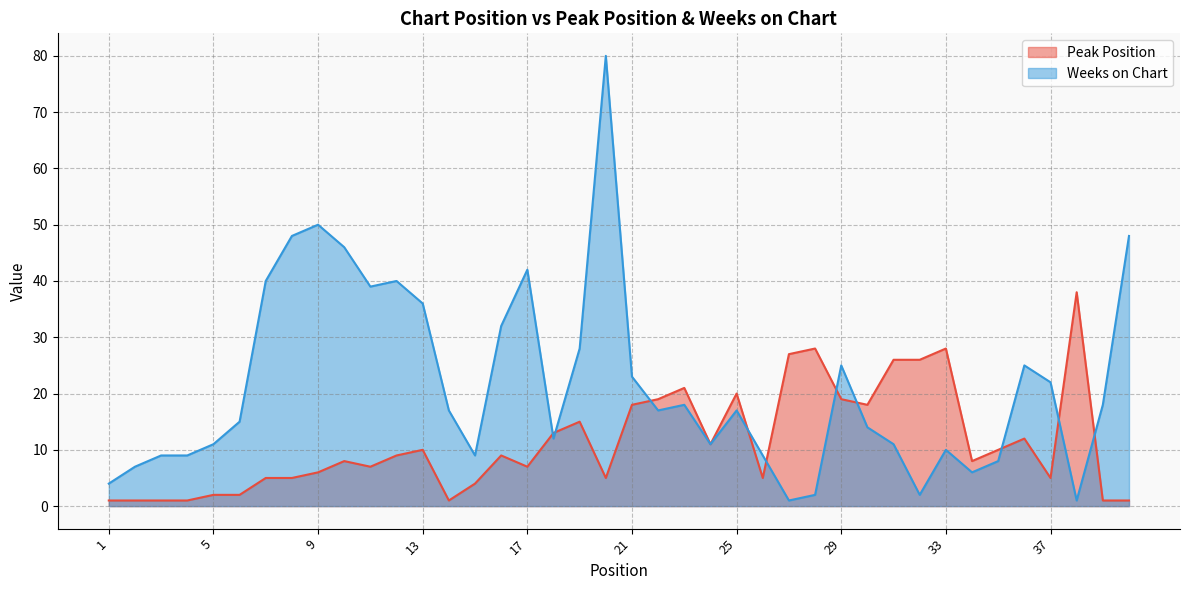

Is it true that Peak Position equals 4 at 36?

False